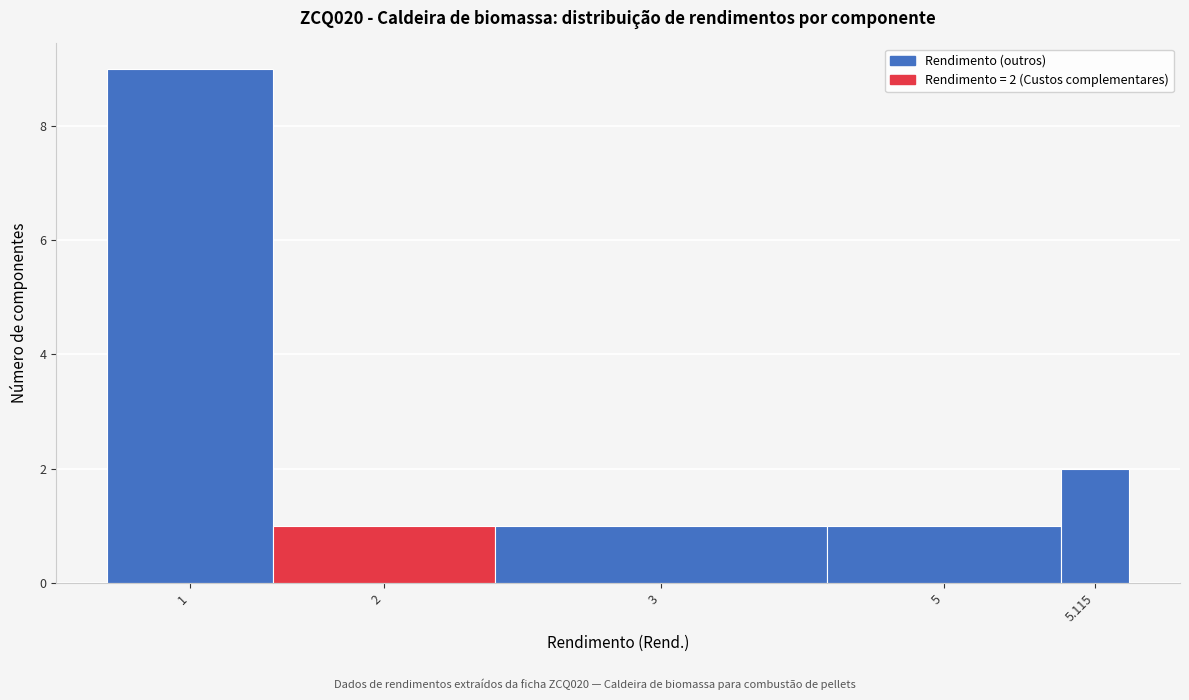

Reading right to left, list all the values displayed in this chart.

2	1	1	1	9